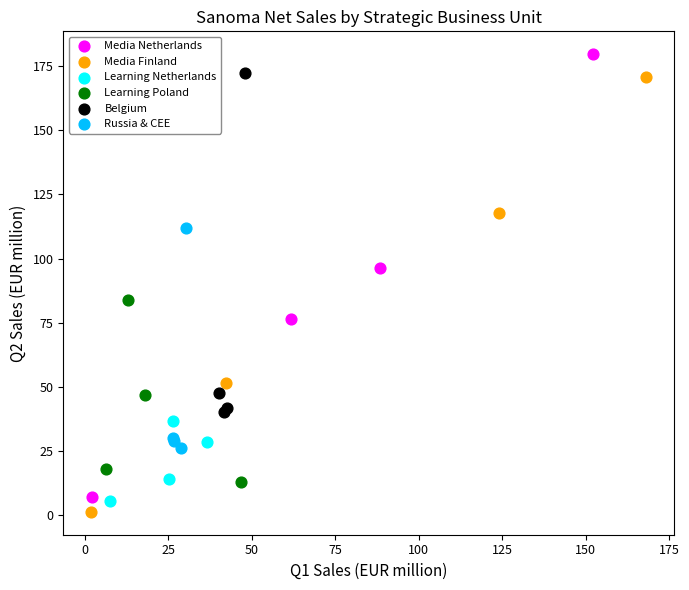

Which series has the largest Y range (max minus min)?

Media Netherlands